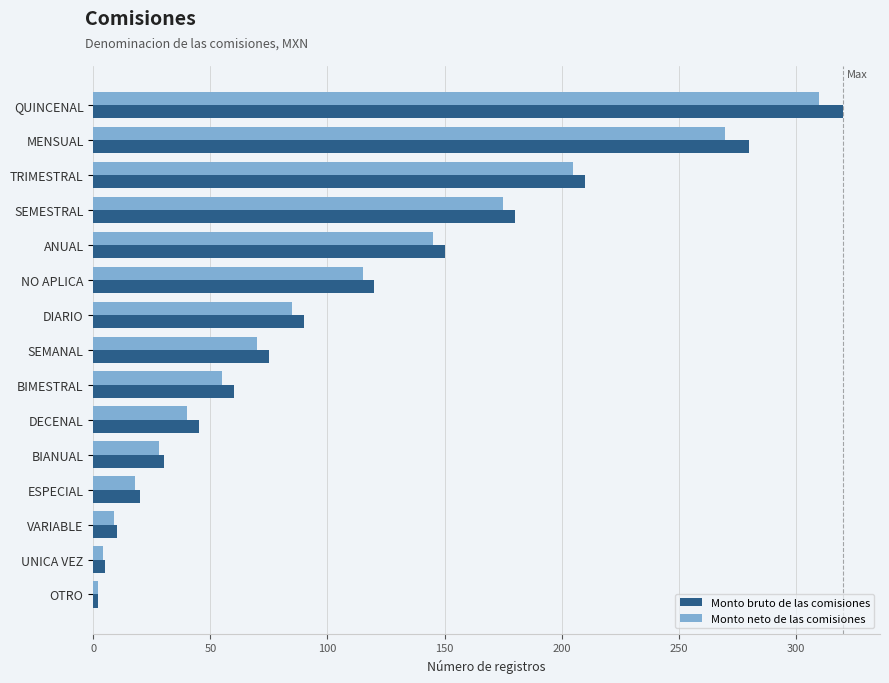

At which category is the sum across all series the highest?

QUINCENAL